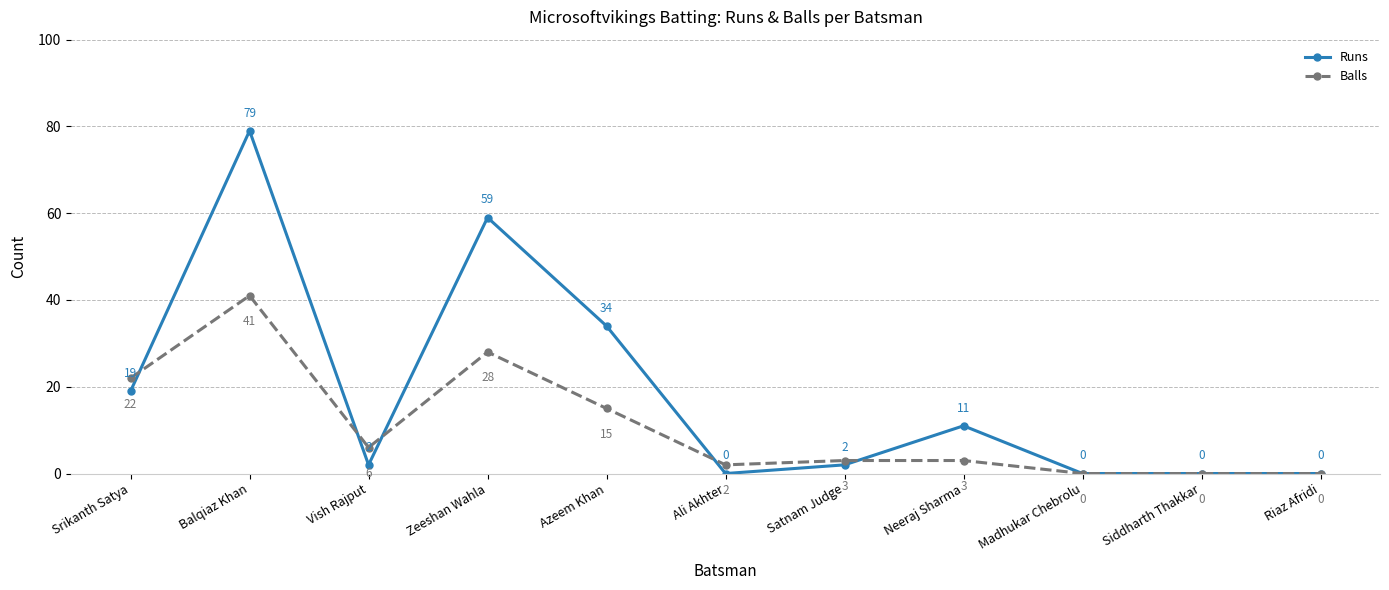

True or false: Balls has a value of 2 at Vish Rajput.

False